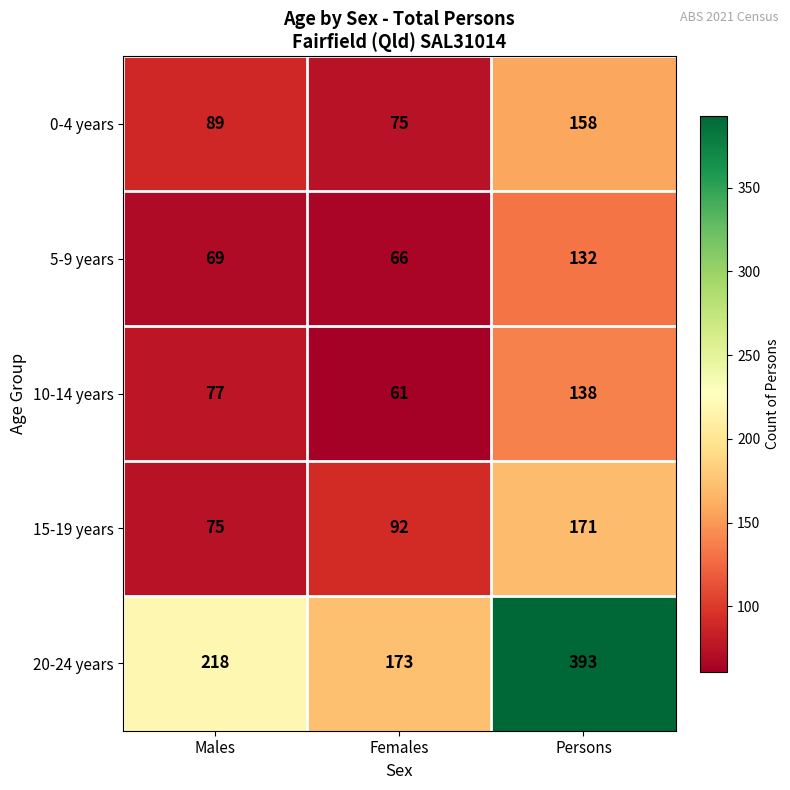

At which category is the sum across all series the highest?

Persons